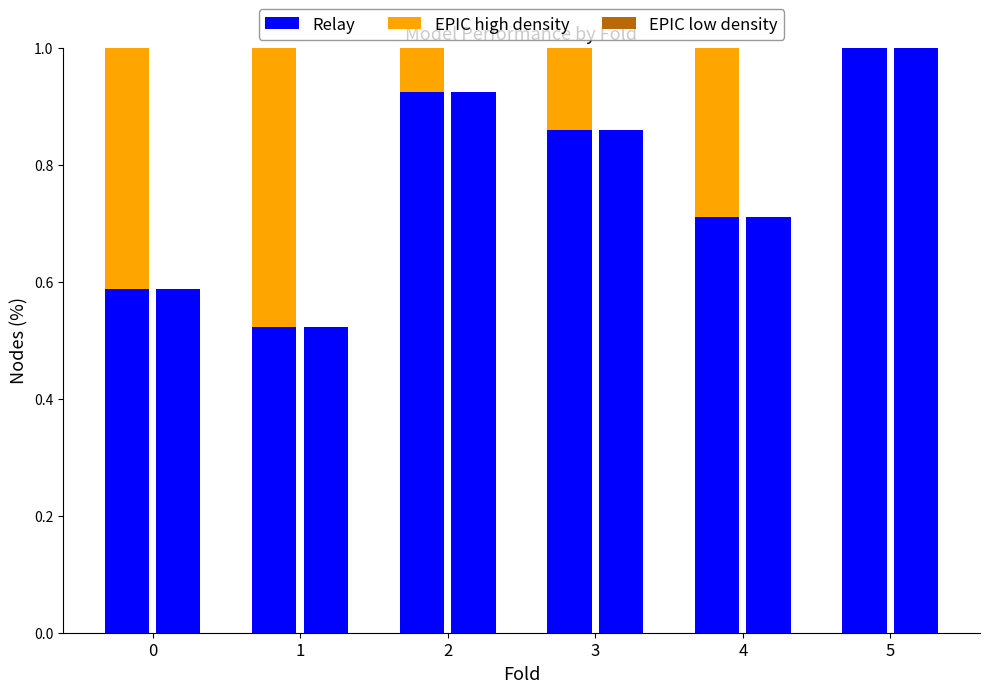

How many bars are there in total?

18